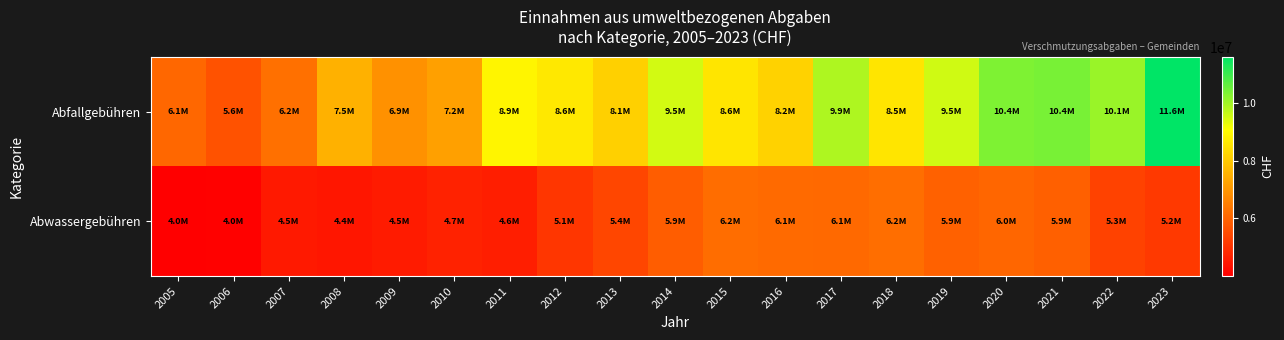

Reading left to right, transcribe all the data shown in this chart.

Abfallgebühren: 2005=6062569.0	2006=5643612.7	2007=6247248.9	2008=7504349.0	2009=6888557.4	2010=7193909.8	2011=8876008.6	2012=8618619.1	2013=8129678.7	2014=9514271.1	2015=8556272.4	2016=8179523.8	2017=9857360.1	2018=8544419.4	2019=9526439.2	2020=10351458.5	2021=10385715.4	2022=10072498.2	2023=11599395.3
Abwassergebühren: 2005=4000290.6	2006=4032989.1	2007=4505333.0	2008=4449446.6	2009=4542010.6	2010=4690162.1	2011=4612459.2	2012=5091621.5	2013=5402983.2	2014=5864482.5	2015=6191468.9	2016=6124106.8	2017=6079074.2	2018=6204518.5	2019=5934147.5	2020=6039235.5	2021=5910023.6	2022=5327354.9	2023=5152994.3